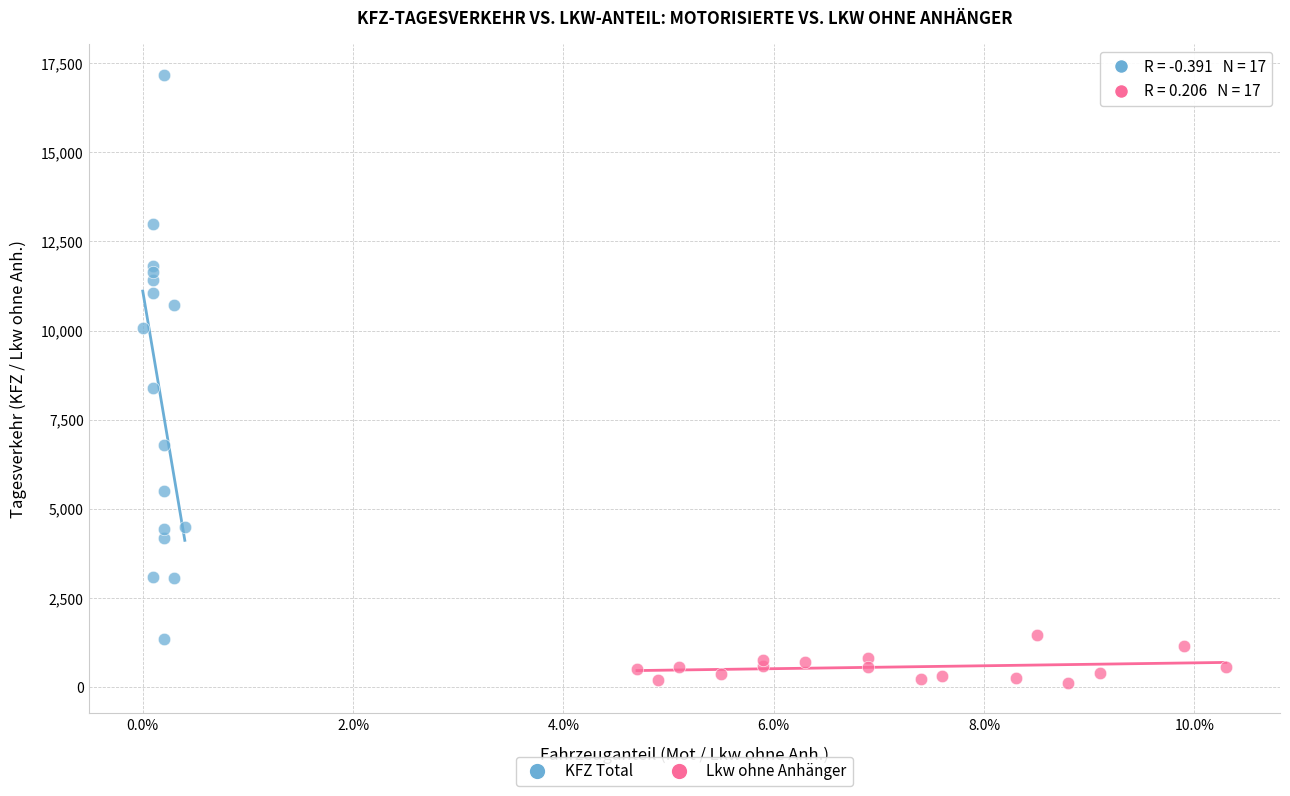

What are all the series names shown in the legend?

KFZ Total, Lkw ohne Anhänger